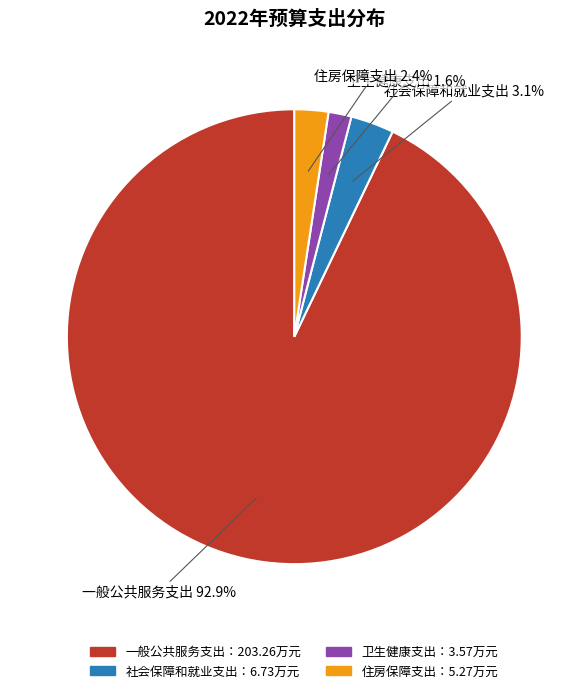

Count the number of slices in the pie.

4